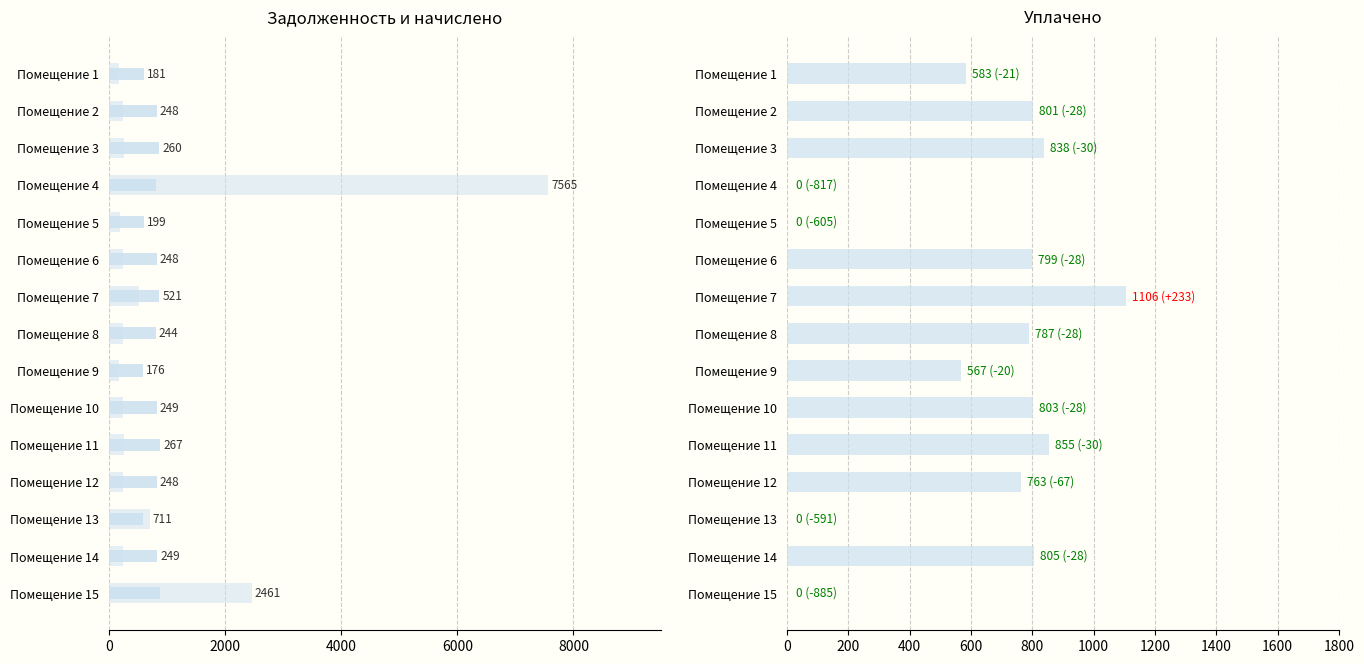

How many values in уплачено are above zero?

11